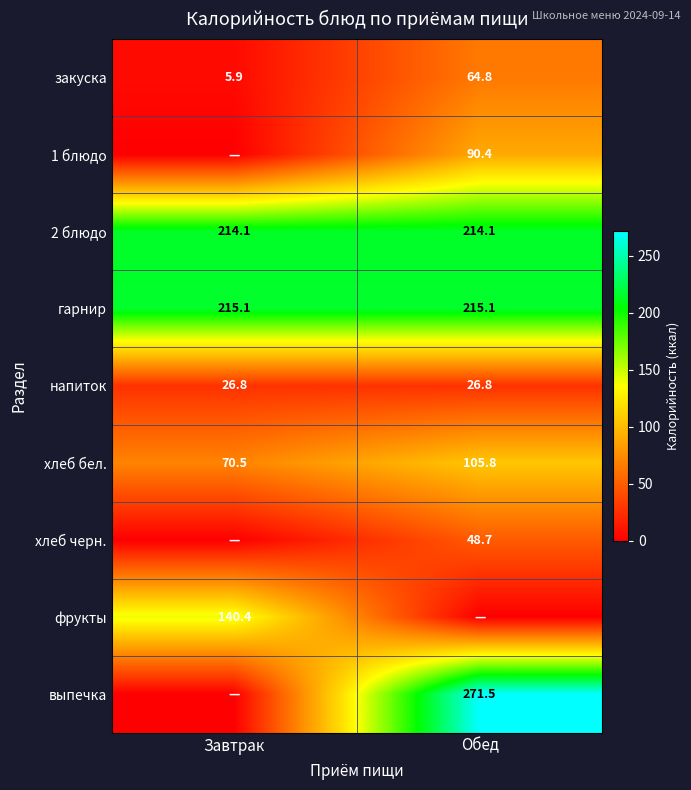

What is the difference between the highest and lowest values at Завтрак?

215.1